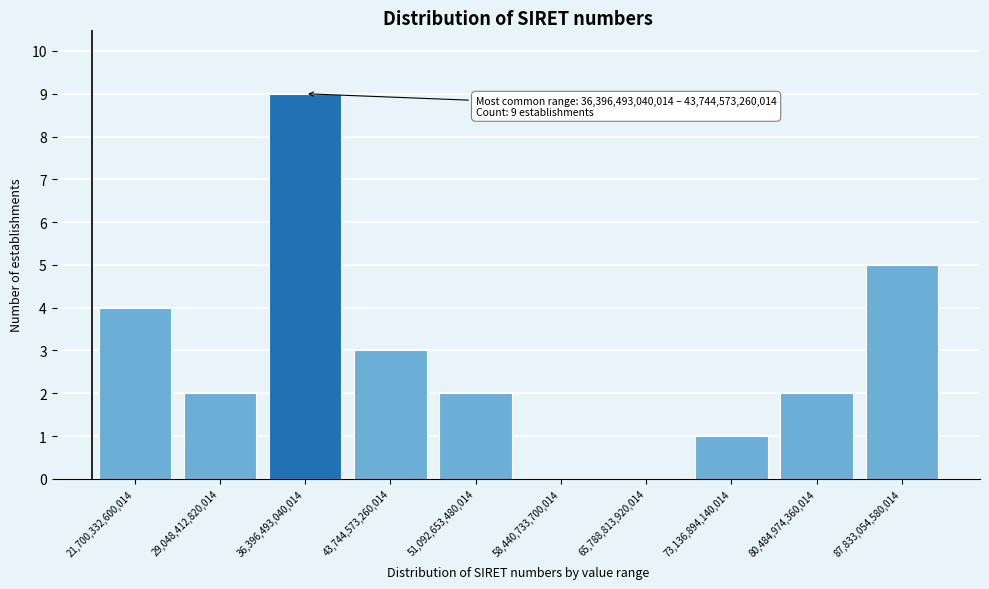

Reading left to right, transcribe all the data shown in this chart.

21,700,332,600,014=4	29,048,412,820,014=2	36,396,493,040,014=9	43,744,573,260,014=3	51,092,653,480,014=2	58,440,733,700,014=0	65,788,813,920,014=0	73,136,894,140,014=1	80,484,974,360,014=2	87,833,054,580,014=5